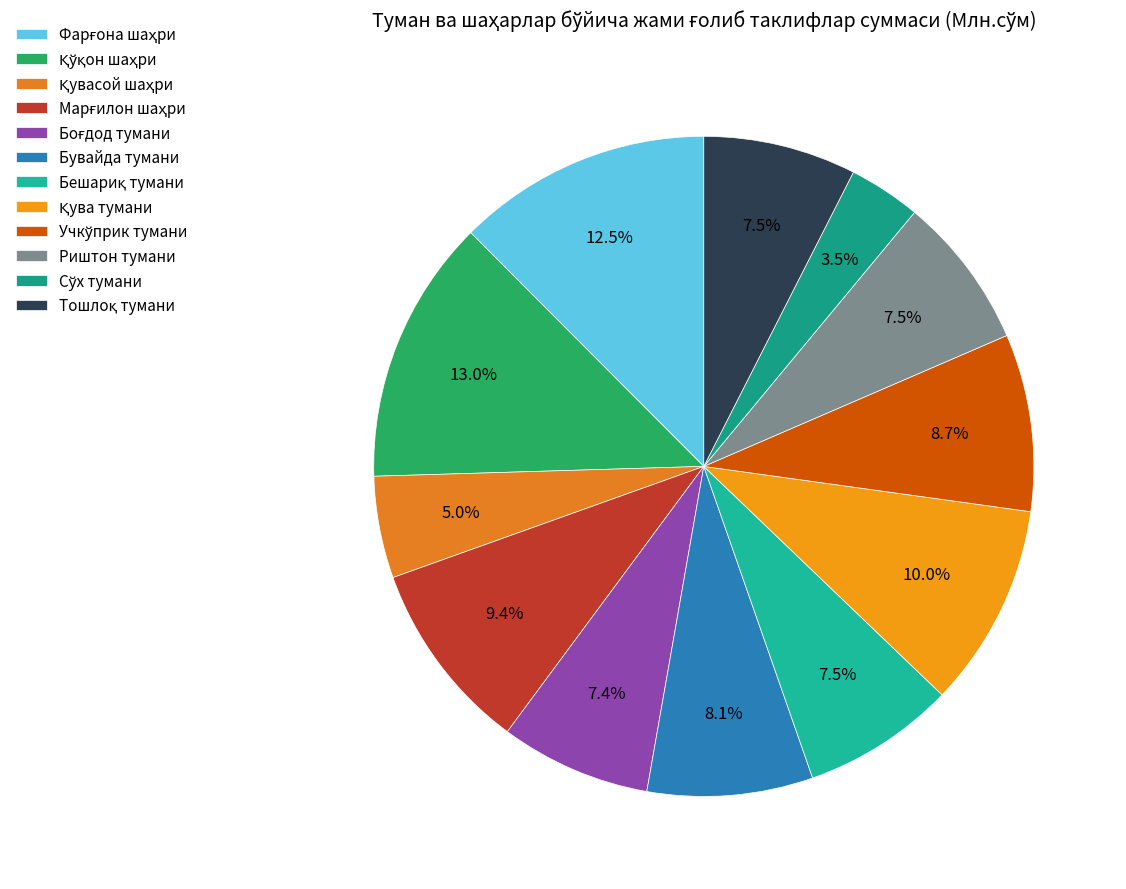

To the nearest percent, what portion does Сўх тумани represent?

4%